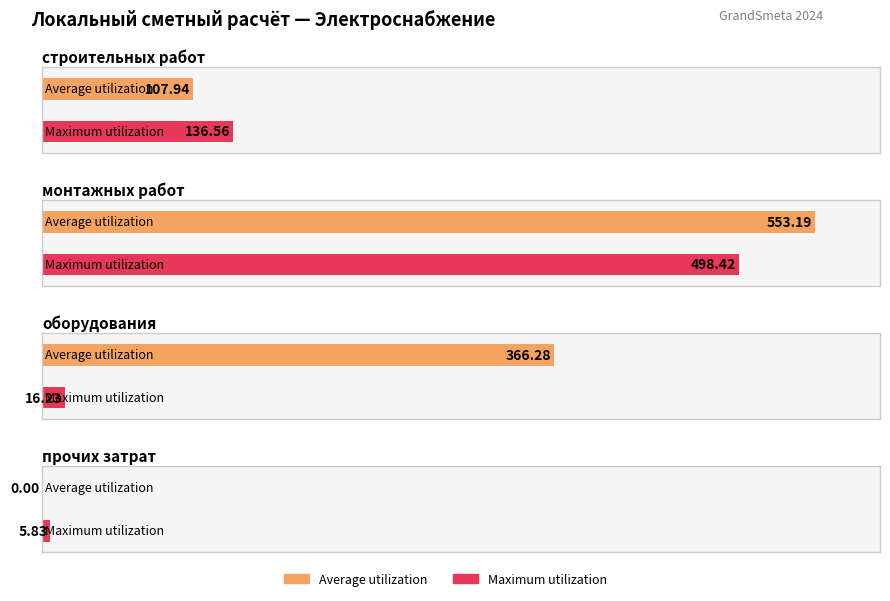

Rank the series by their maximum value, from lowest to highest.

Maximum utilization, Average utilization